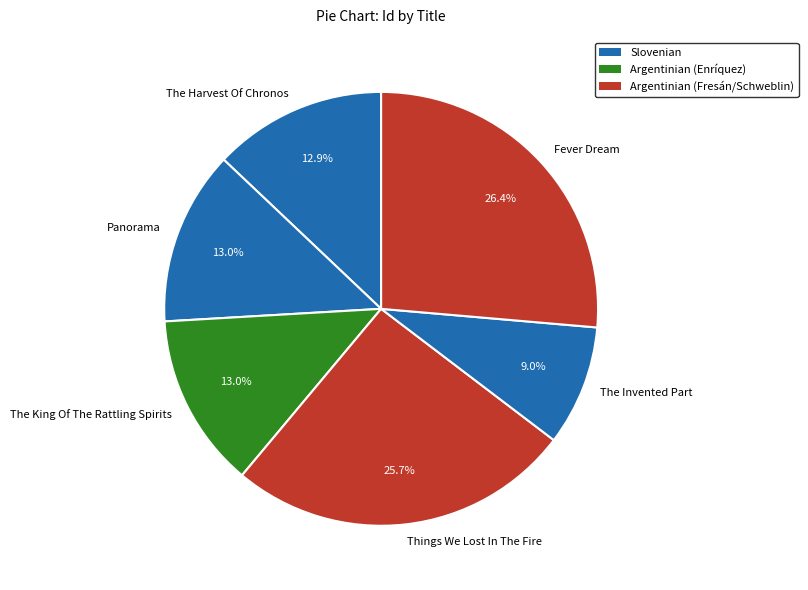

How many segments does this pie chart have?

6